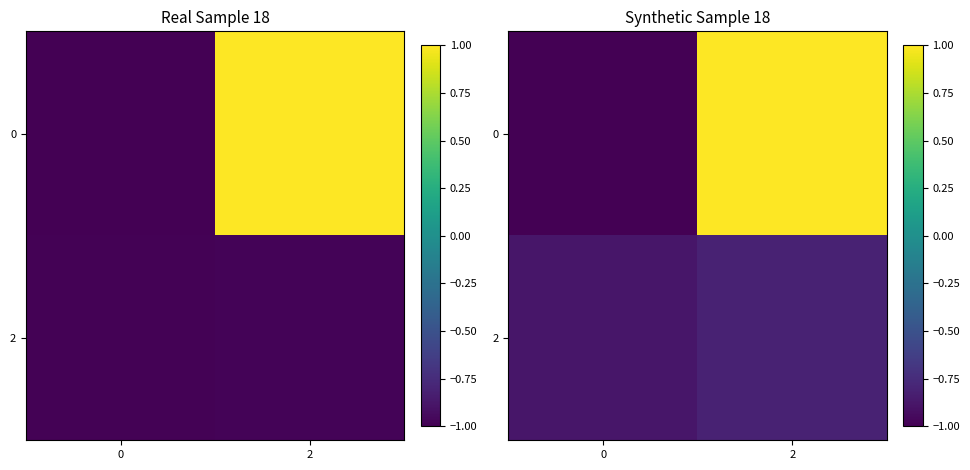

At 2, list the series in order from smallest to largest.

2, 0